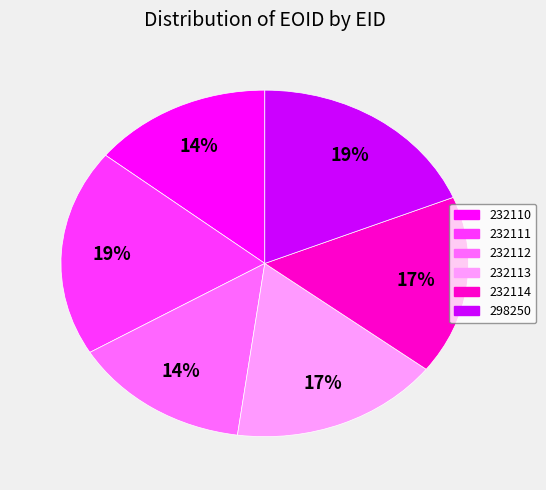

To the nearest percent, what percentage of the pie is 232110?

14%